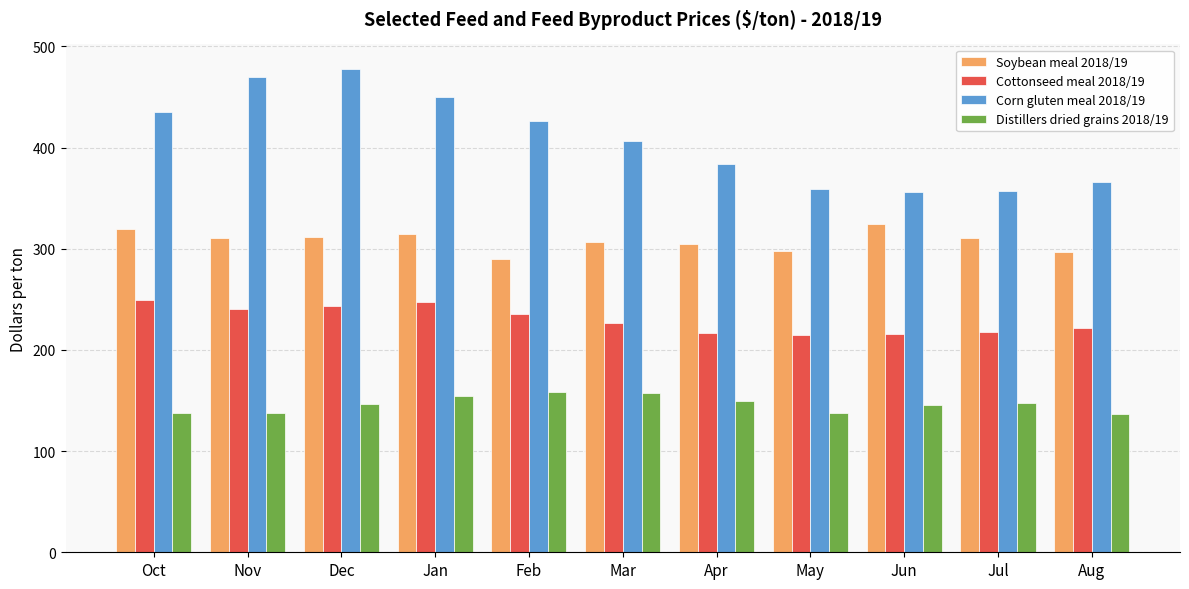

Which series changed the most between Nov and Jul?

Corn gluten meal 2018/19